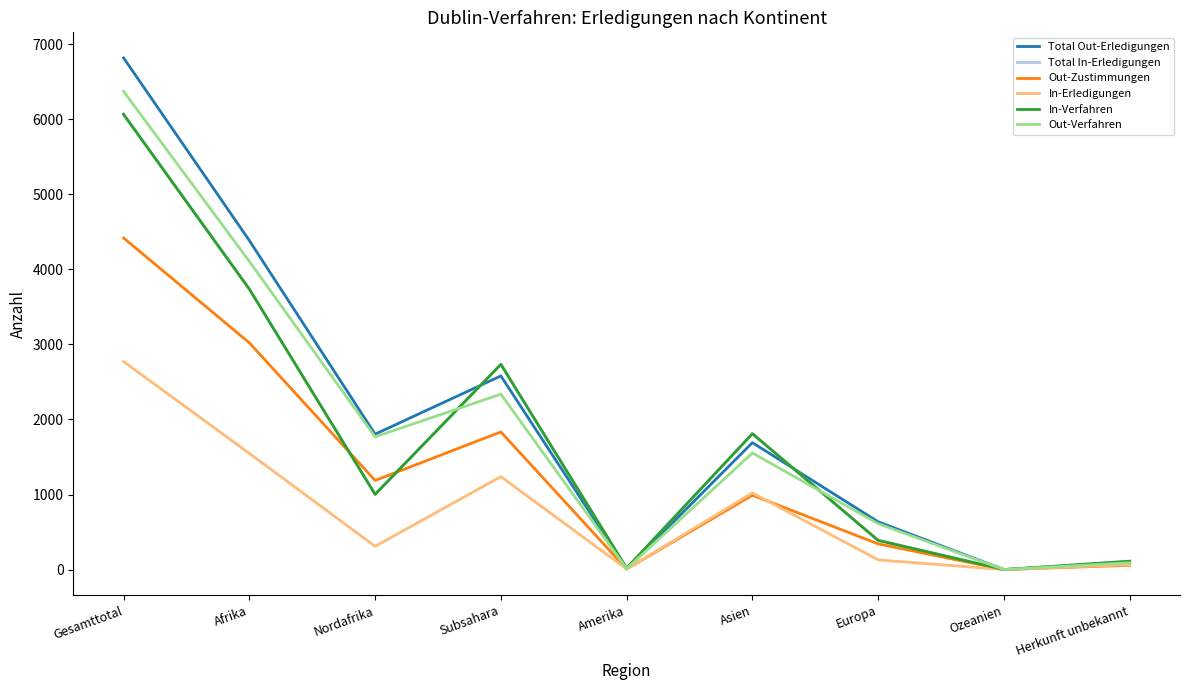

Where is the first local minimum for Total Out-Erledigungen?

Nordafrika